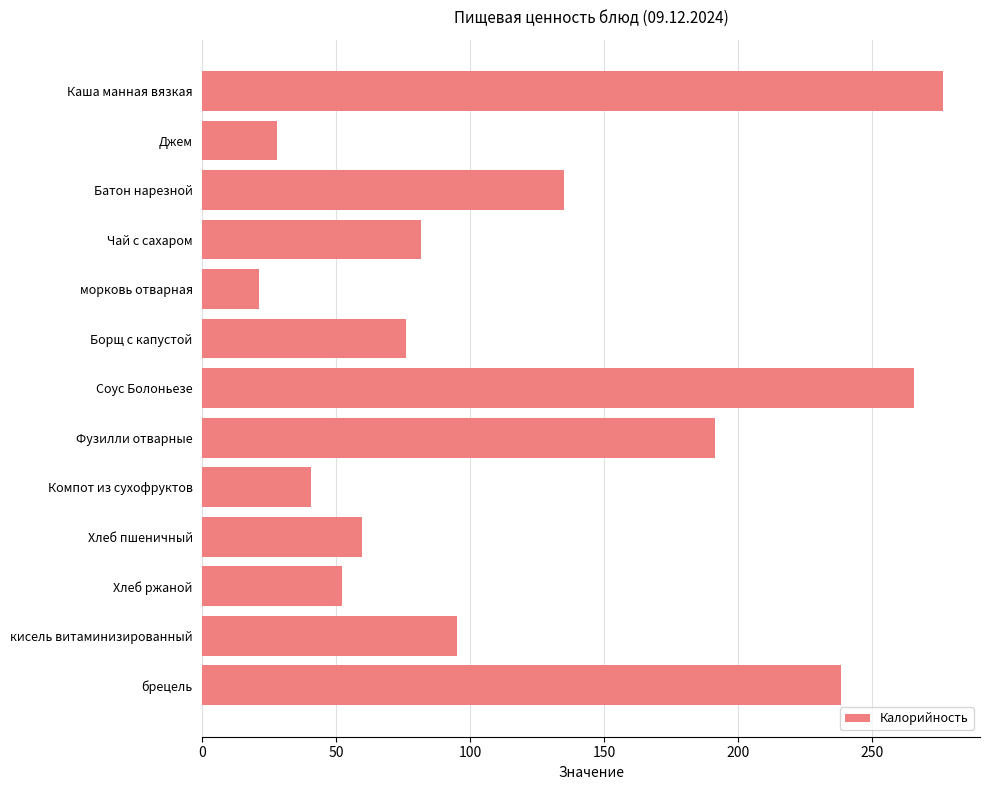

What position from the top is Хлеб пшеничный?

10